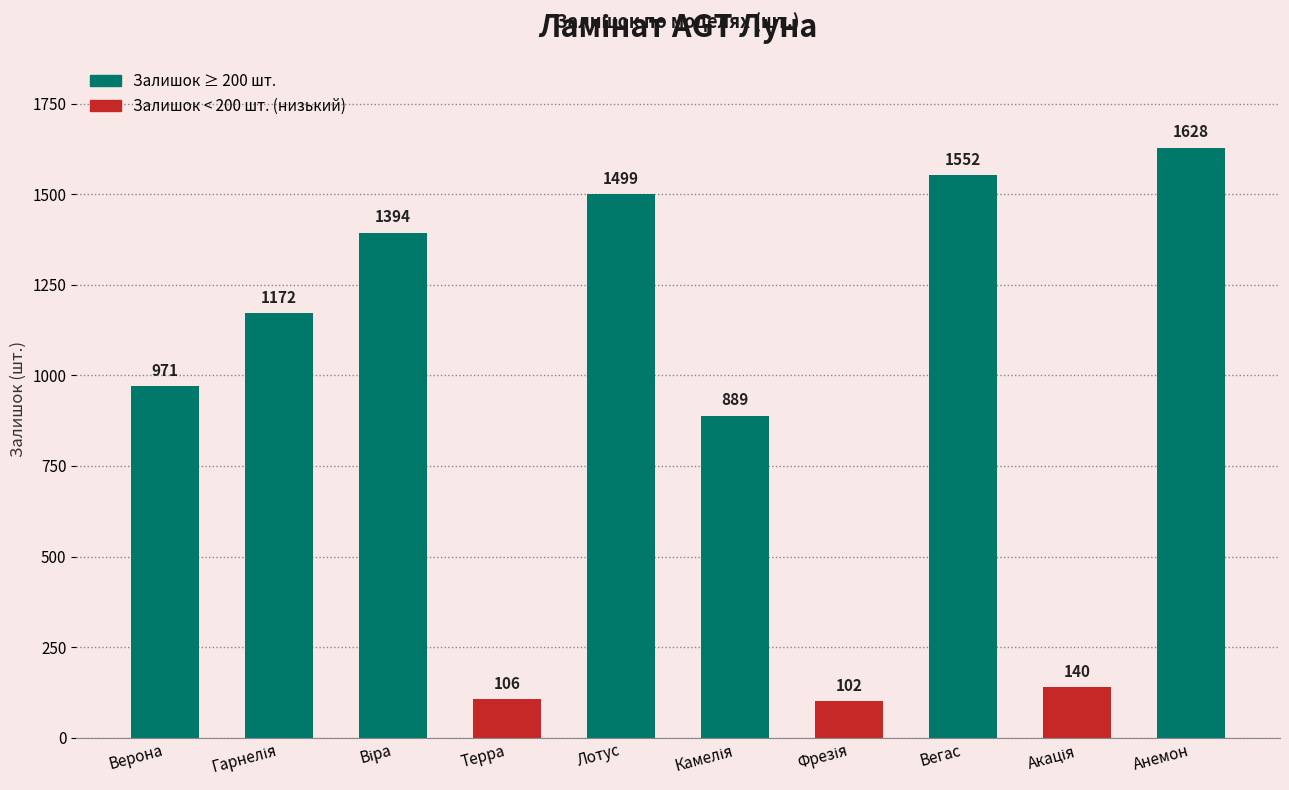

Between Вегас and Верона, which is larger?

Вегас